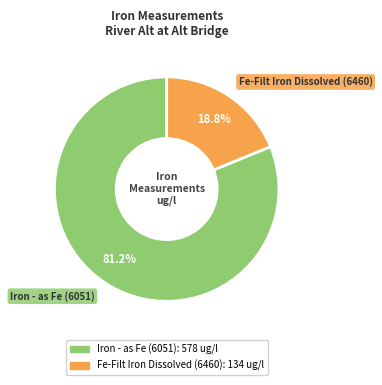

Combined, what portion of the pie is Fe-Filt Iron Dissolved (6460) and Iron - as Fe (6051)?

100.0%